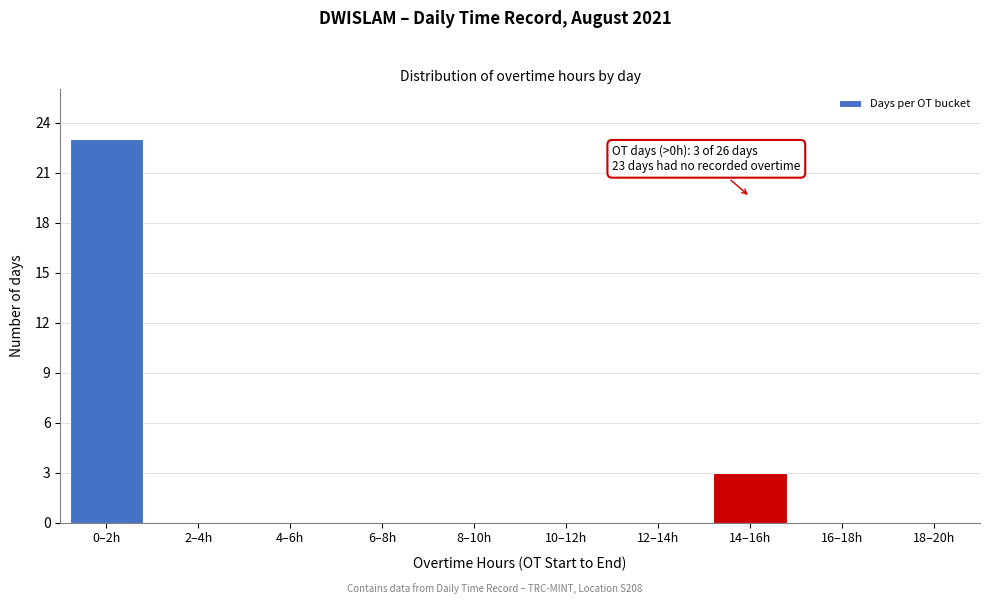

Reading right to left, list all the values displayed in this chart.

18–20h=0	16–18h=0	14–16h=3	12–14h=0	10–12h=0	8–10h=0	6–8h=0	4–6h=0	2–4h=0	0–2h=23